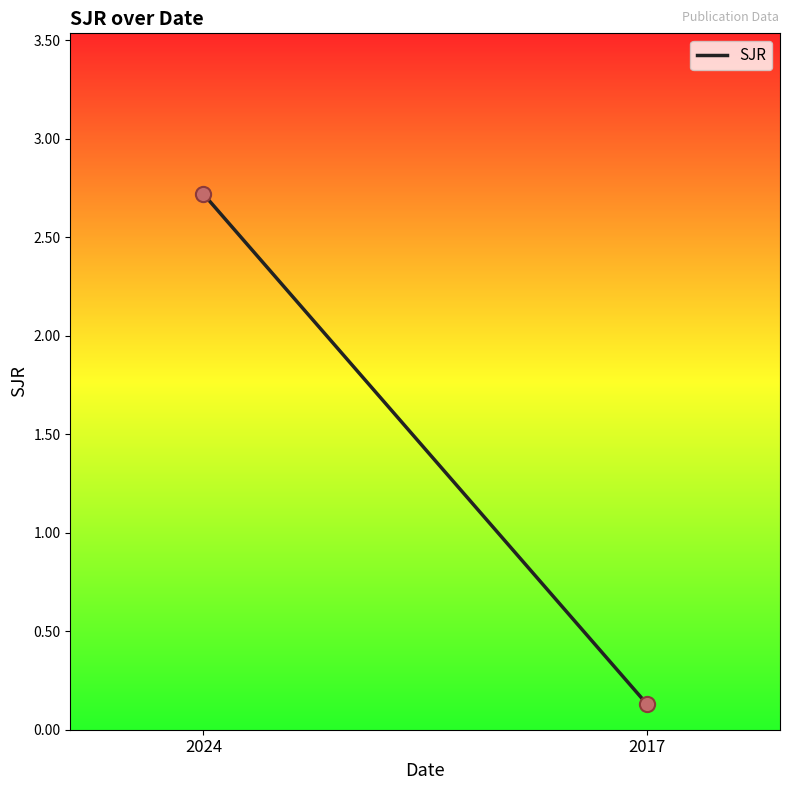

What is the range of Y values (max minus min)?

2.6